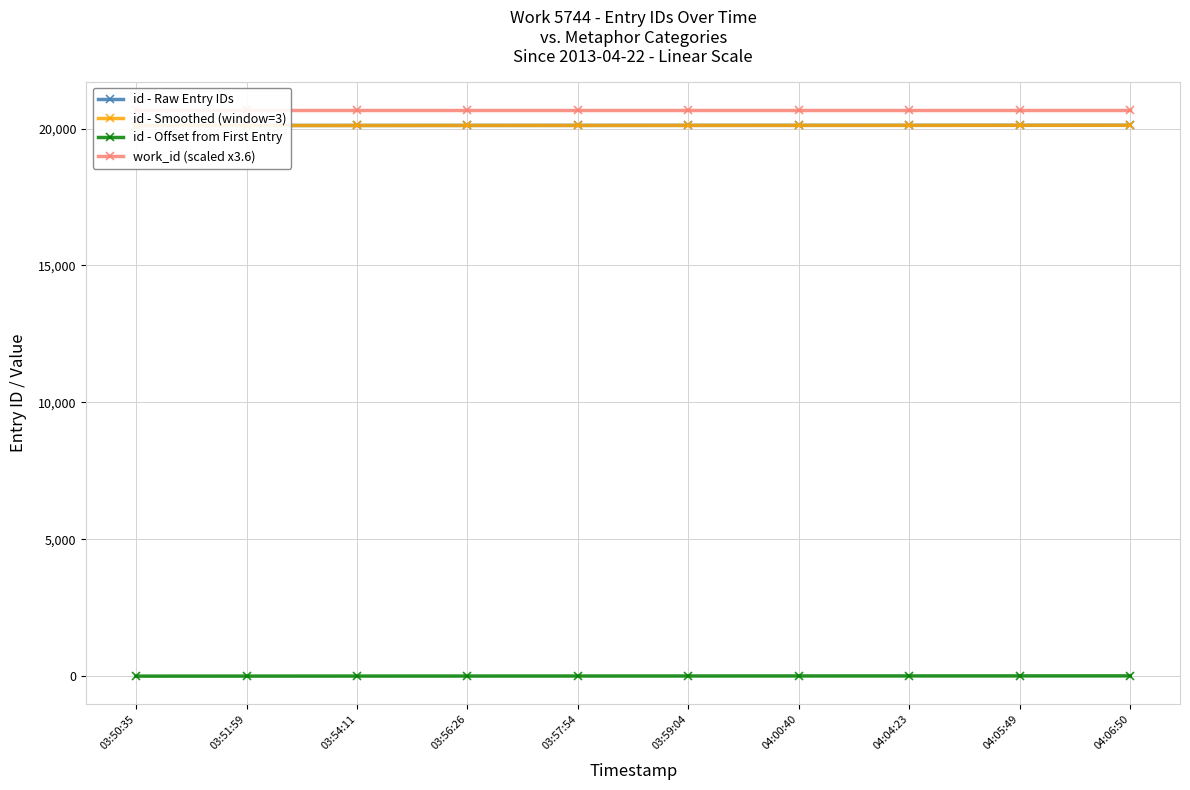

True or false: id - Smoothed (window=3) has a value of 20116.0 at 04:04:23.

True